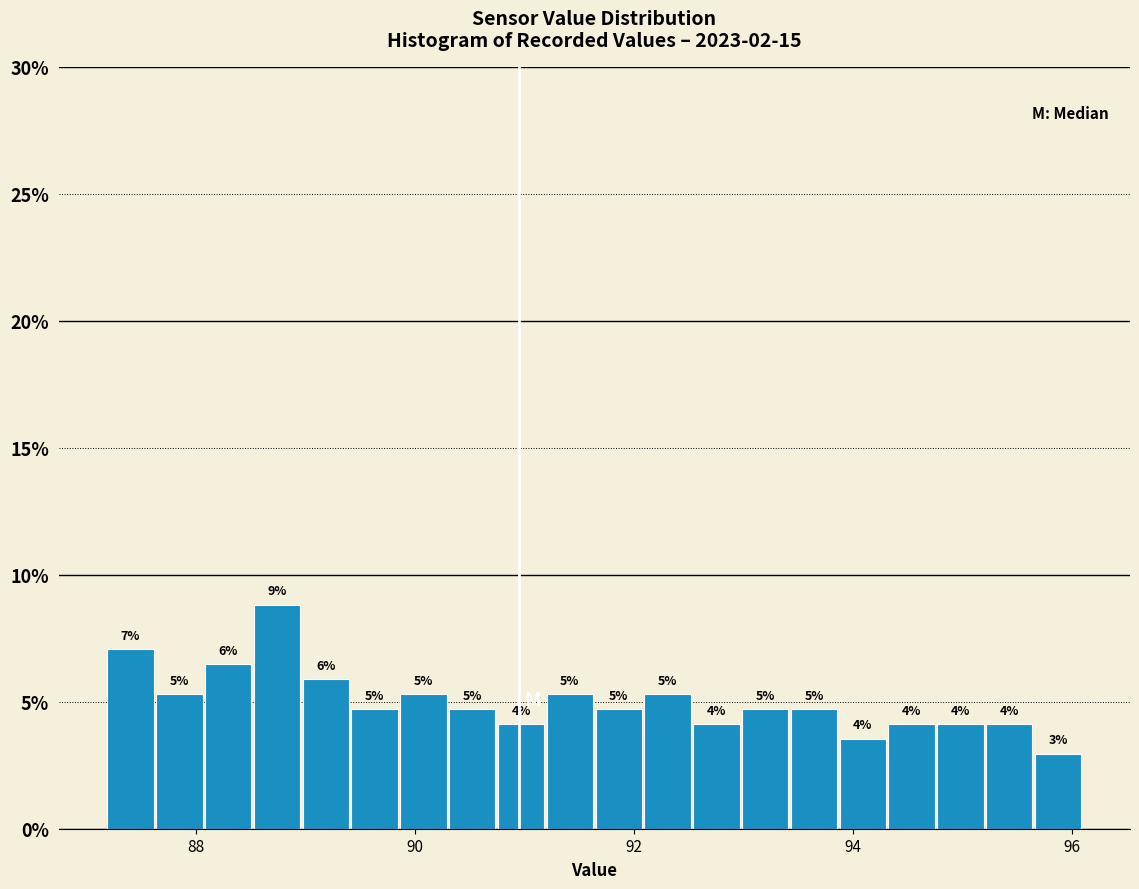

Read against the x-axis, roughly where is the centre of the tallest bar?

88.8